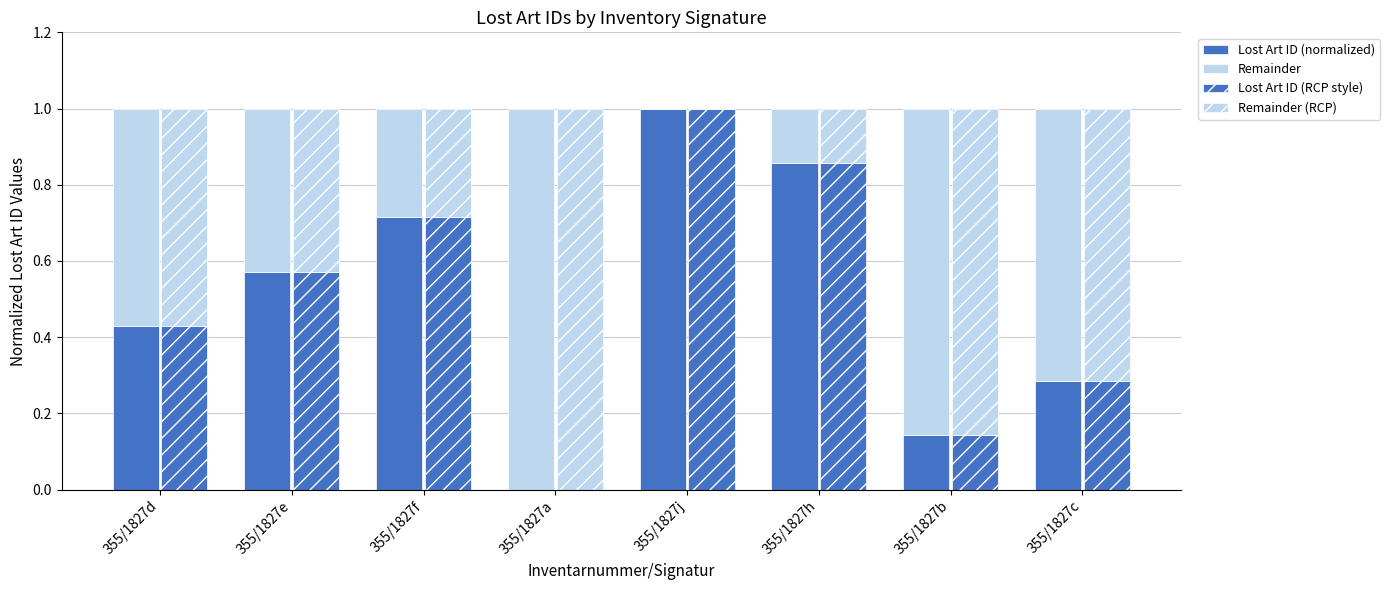

List the series in order of their peak value, highest first.

Lost Art ID (normalized), Remainder, Lost Art ID (RCP style), Remainder (RCP)